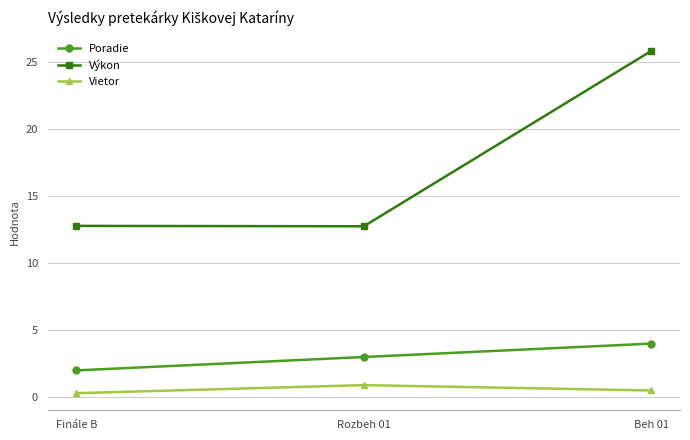

The Výkon series shows 13.1 at Beh 01. True or false?

False